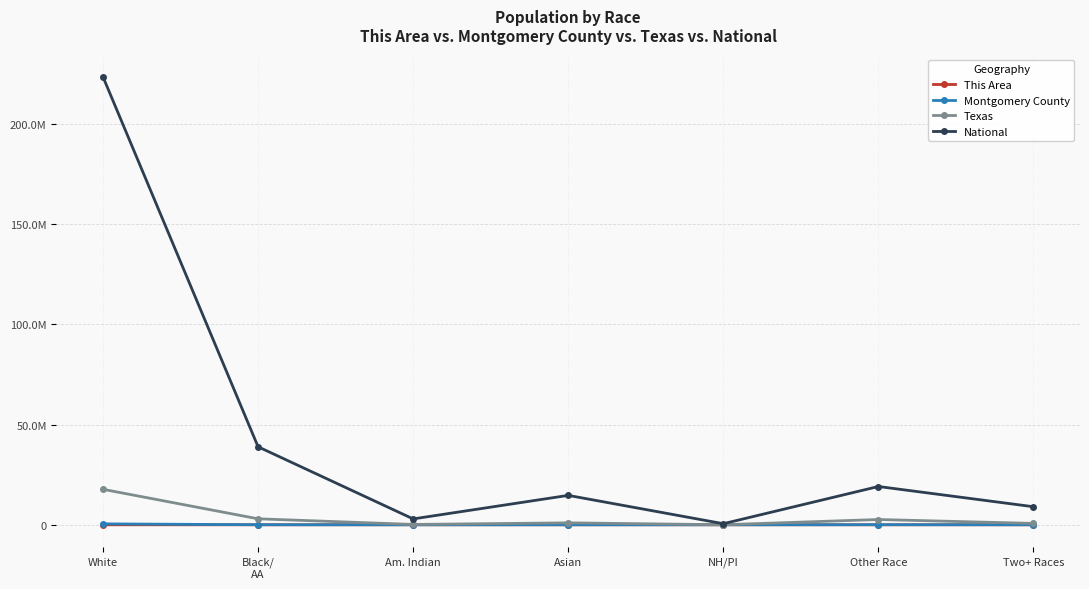

What is the sum of all Texas values?

25145561